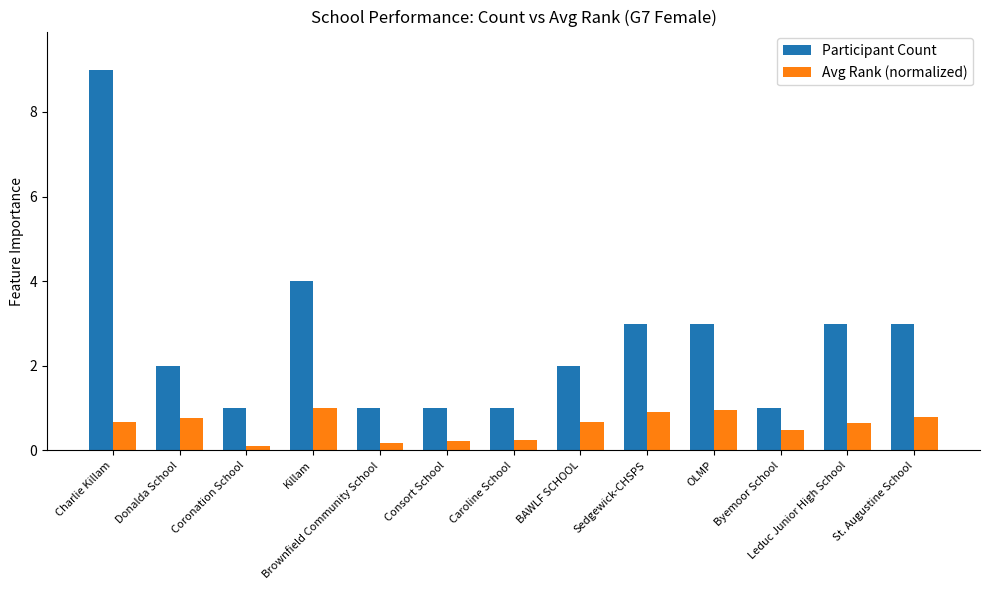

The value of Participant Count at Donalda School is 2.0. True or false?

True